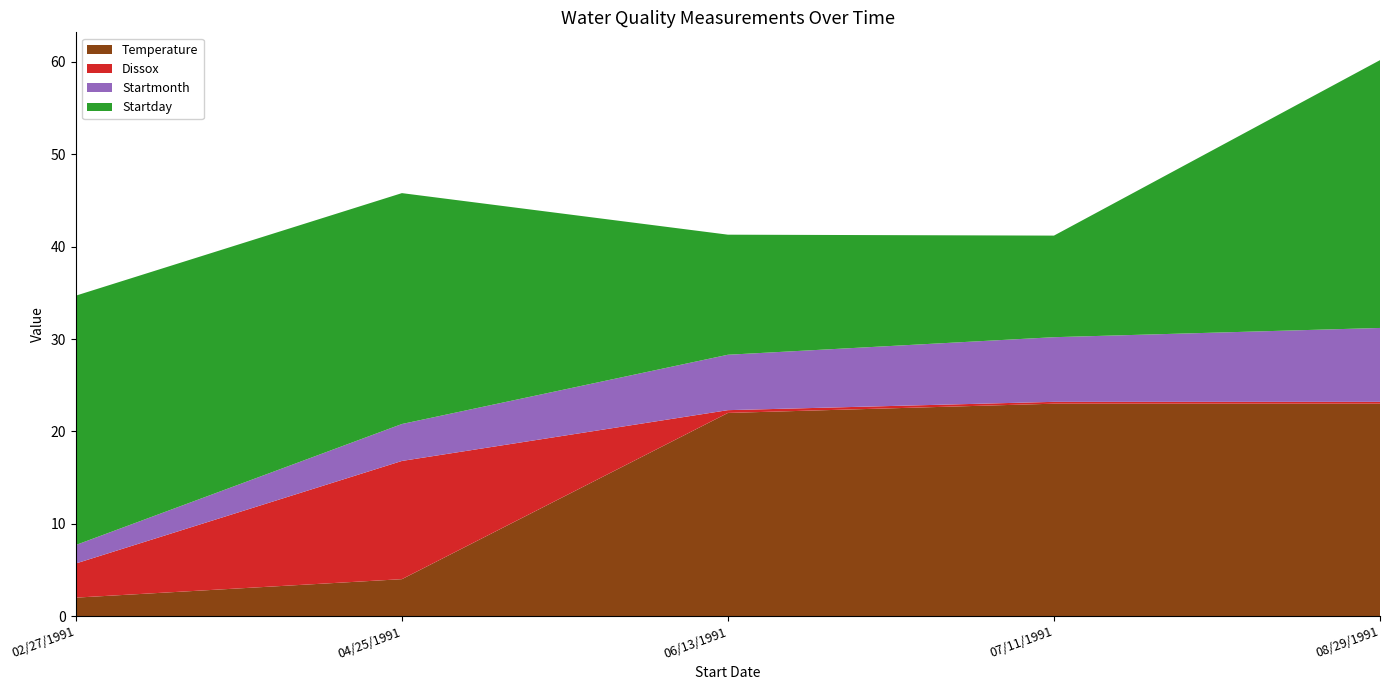

Reading left to right, extract all data points from this chart.

Temperature: 02/27/1991=2.0	04/25/1991=4.0	06/13/1991=22.0	07/11/1991=23.0	08/29/1991=23.0
Dissox: 02/27/1991=3.7	04/25/1991=12.8	06/13/1991=0.3	07/11/1991=0.2	08/29/1991=0.2
Startmonth: 02/27/1991=2.0	04/25/1991=4.0	06/13/1991=6.0	07/11/1991=7.0	08/29/1991=8.0
Startday: 02/27/1991=27.0	04/25/1991=25.0	06/13/1991=13.0	07/11/1991=11.0	08/29/1991=29.0